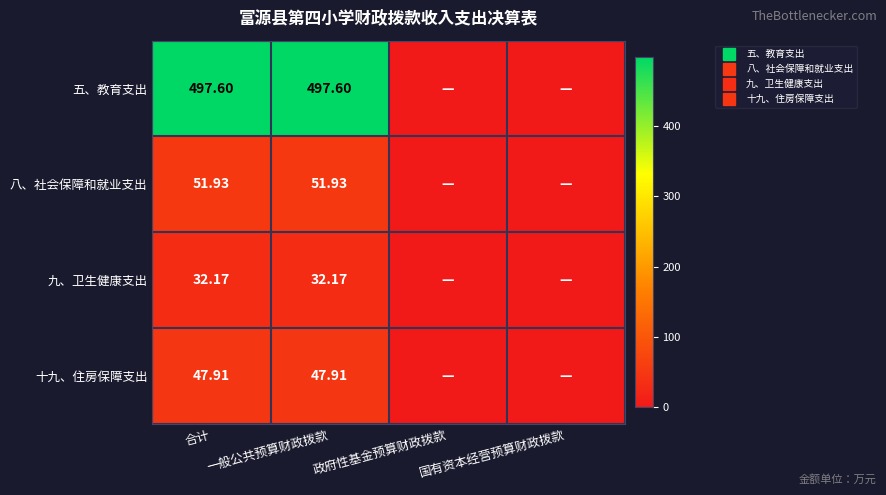

How many data points in 九、卫生健康支出 are above 32?

2